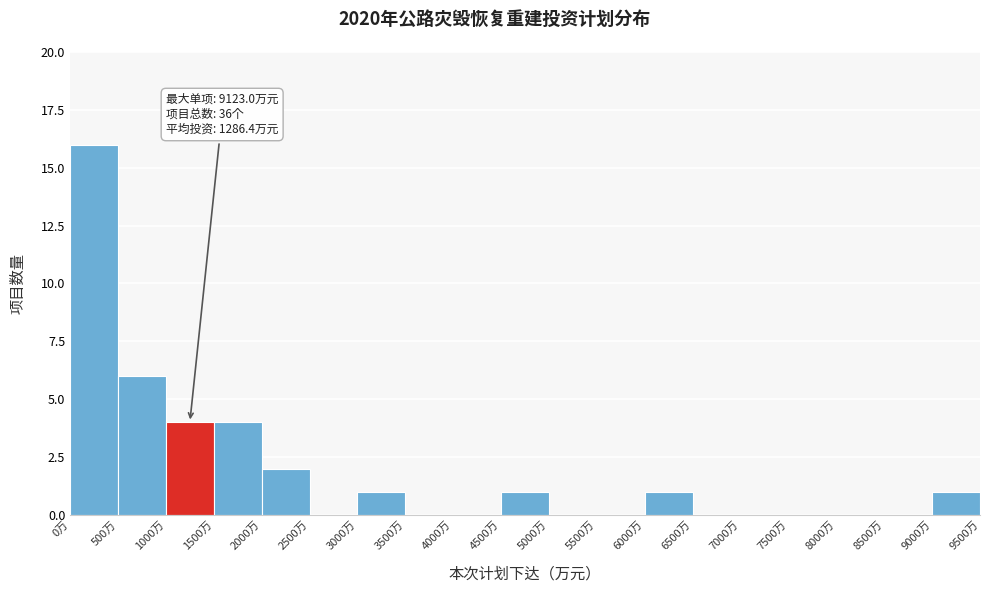

Which range on the x-axis has the tallest bar?

0 to 500